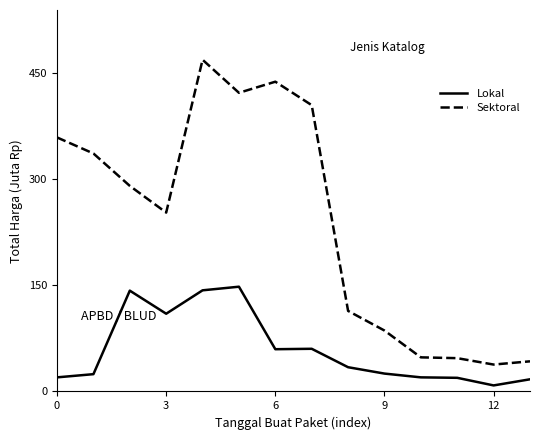

At how many categories does at least one series exceed 372?

4